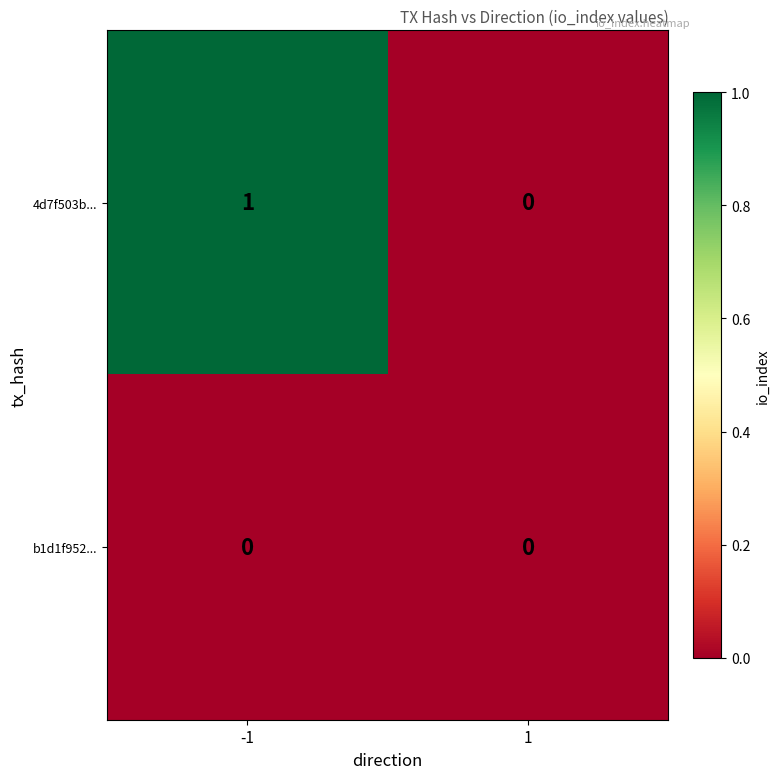

Which label corresponds to the largest value in the chart?

-1